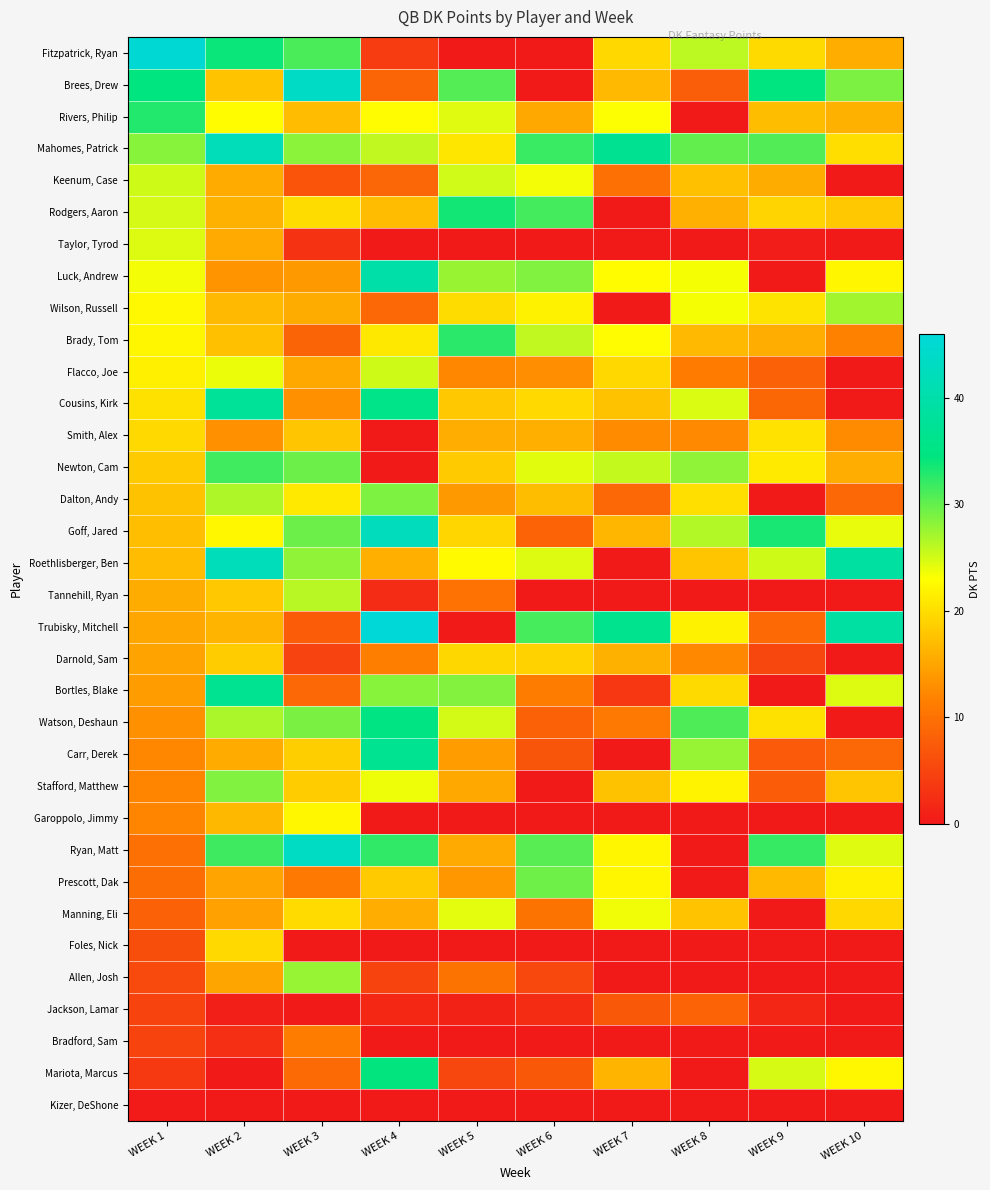

Rank the series at WEEK 2 from highest to lowest value.

Roethlisberger, Ben, Mahomes, Patrick, Cousins, Kirk, Bortles, Blake, Fitzpatrick, Ryan, Ryan, Matt, Newton, Cam, Stafford, Matthew, Watson, Deshaun, Dalton, Andy, Flacco, Joe, Rivers, Philip, Goff, Jared, Foles, Nick, Darnold, Sam, Tannehill, Ryan, Brees, Drew, Brady, Tom, Wilson, Russell, Garoppolo, Jimmy, Trubisky, Mitchell, Rodgers, Aaron, Carr, Derek, Keenum, Case, Taylor, Tyrod, Allen, Josh, Prescott, Dak, Manning, Eli, Luck, Andrew, Smith, Alex, Bradford, Sam, Jackson, Lamar, Mariota, Marcus, Kizer, DeShone